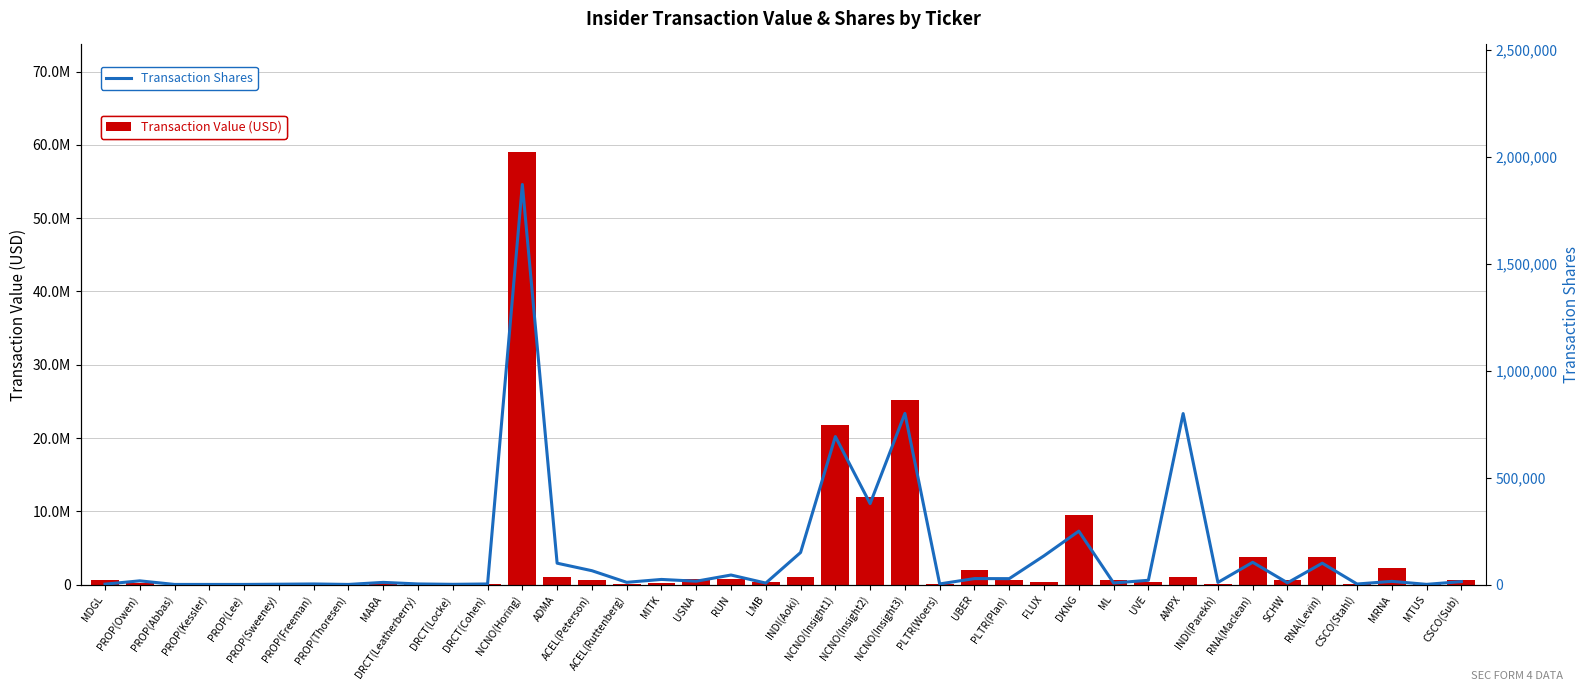

What is the sum of all Transaction Shares values?

5729322